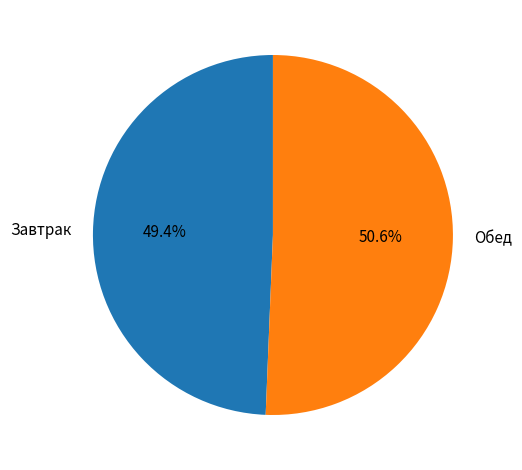

Is there a majority slice in this chart?

Yes